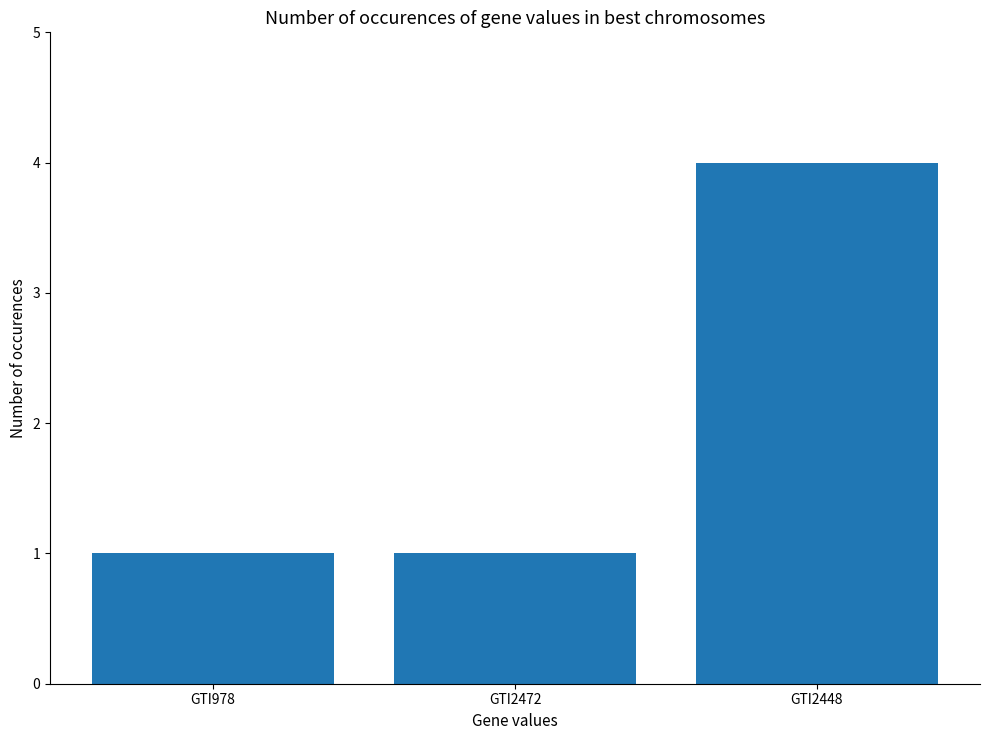

Which label corresponds to the largest value in the chart?

GTI2448